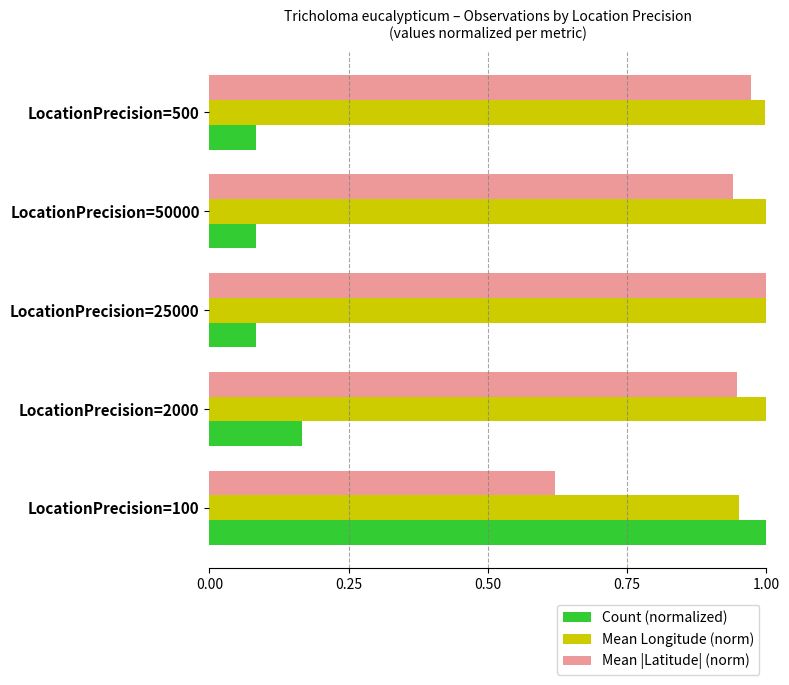

The Count (normalized) series shows 0.0 at LocationPrecision=50000. True or false?

False